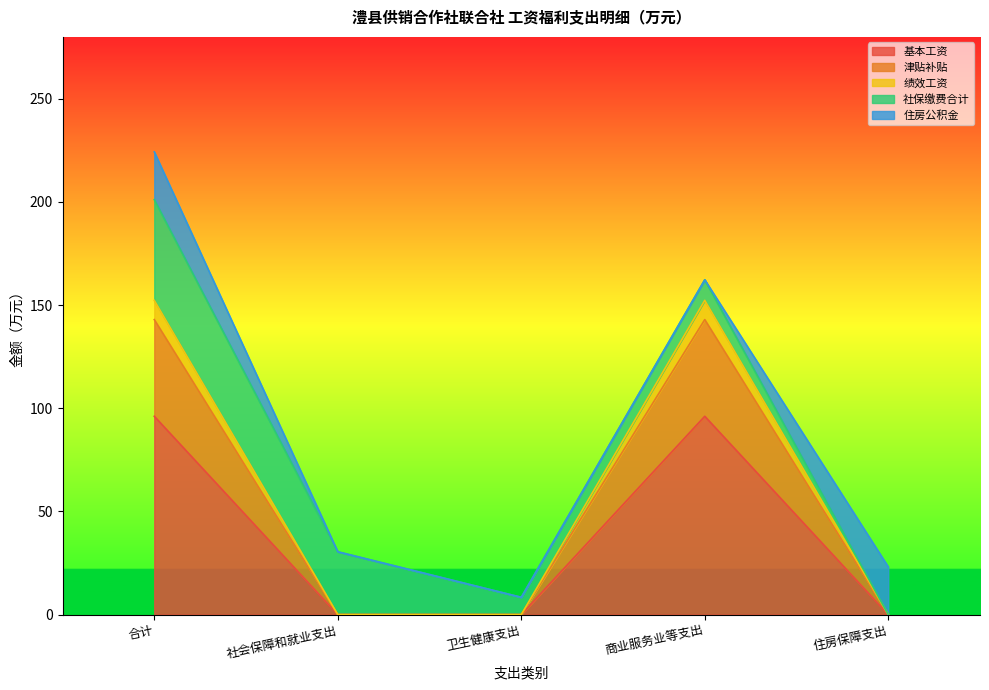

What is the label of the 2nd point from the right?

商业服务业等支出